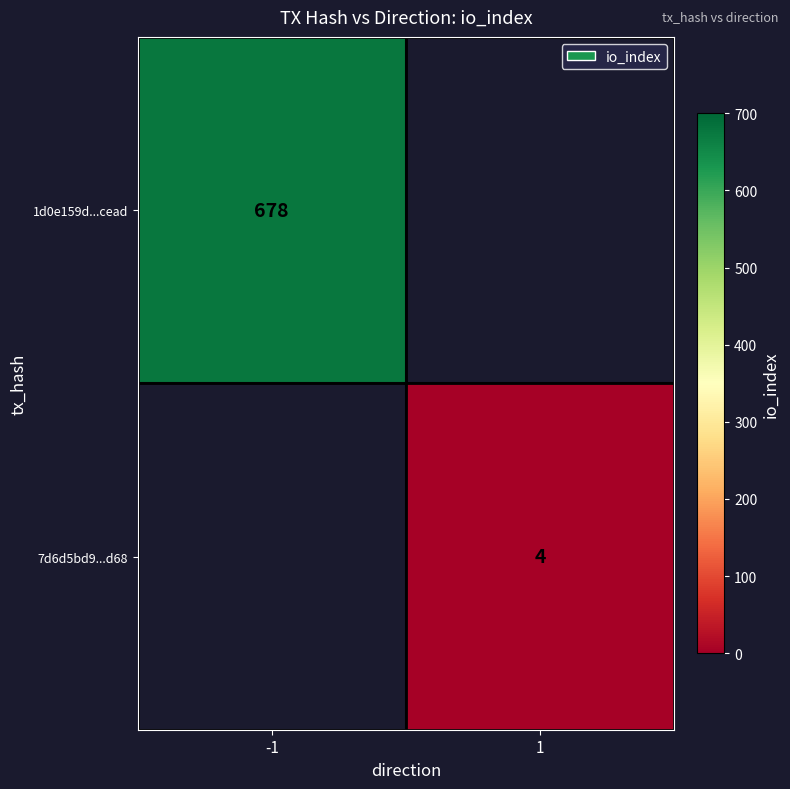

What is the greatest value displayed?

678